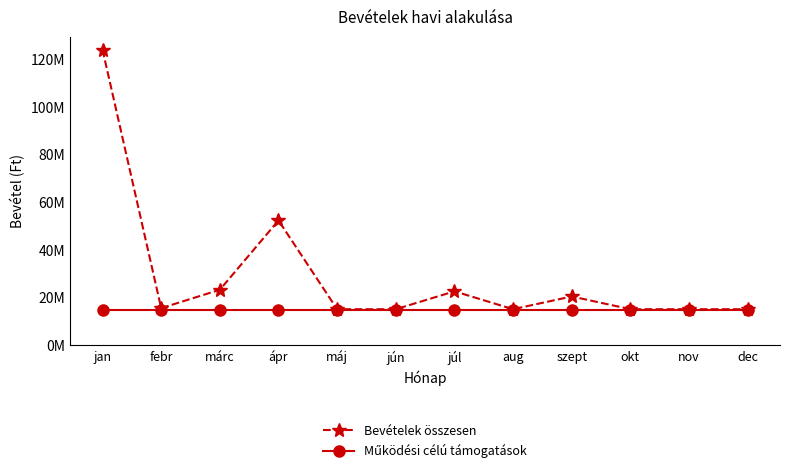

Is the value of Bevételek összesen at febr greater than the value of Működési célú támogatások at szept?

Yes